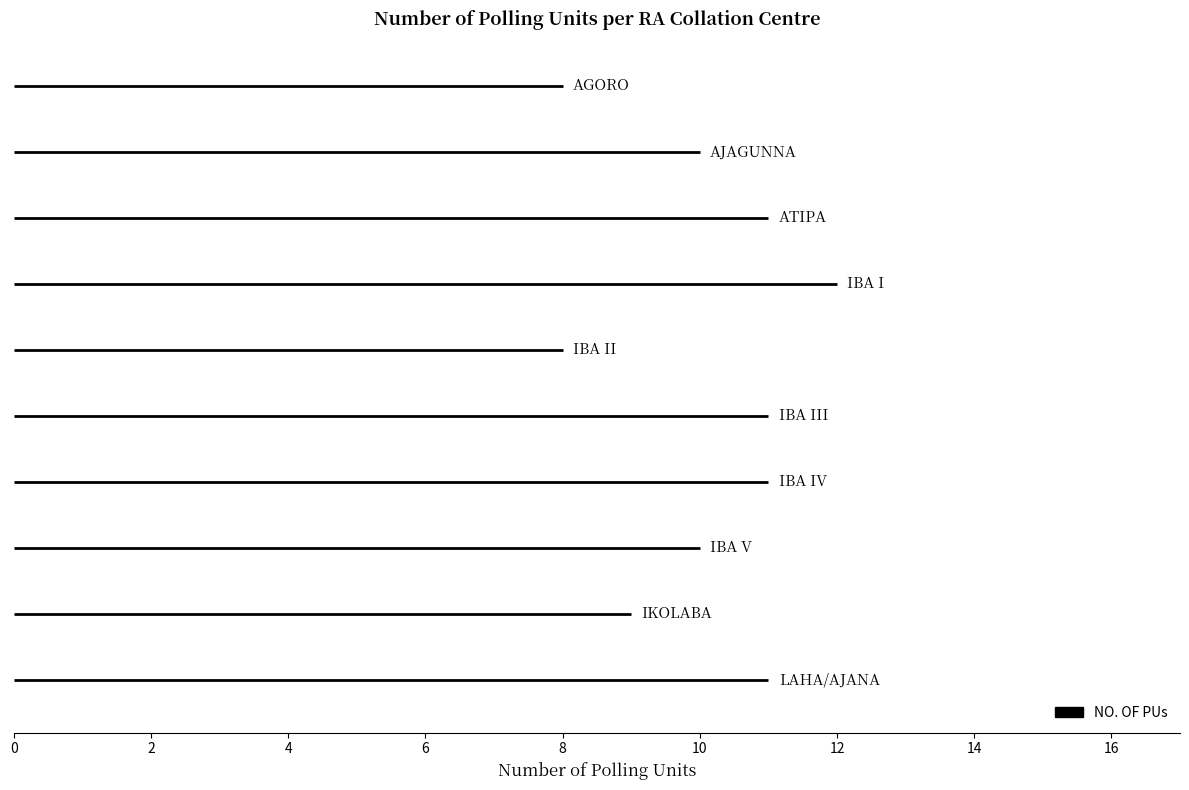

How many data points are above 11?

1